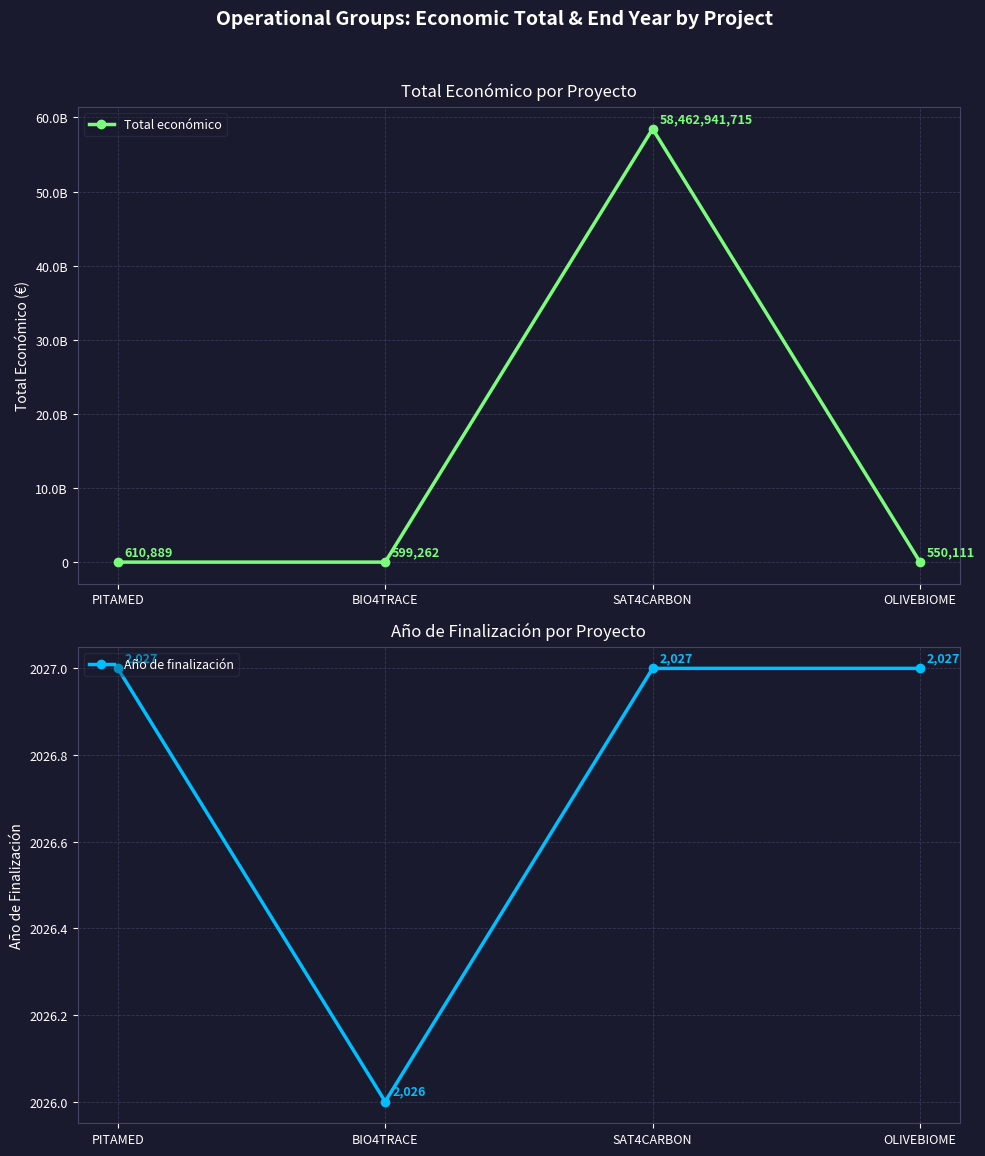

What position from the right is PITAMED?

4